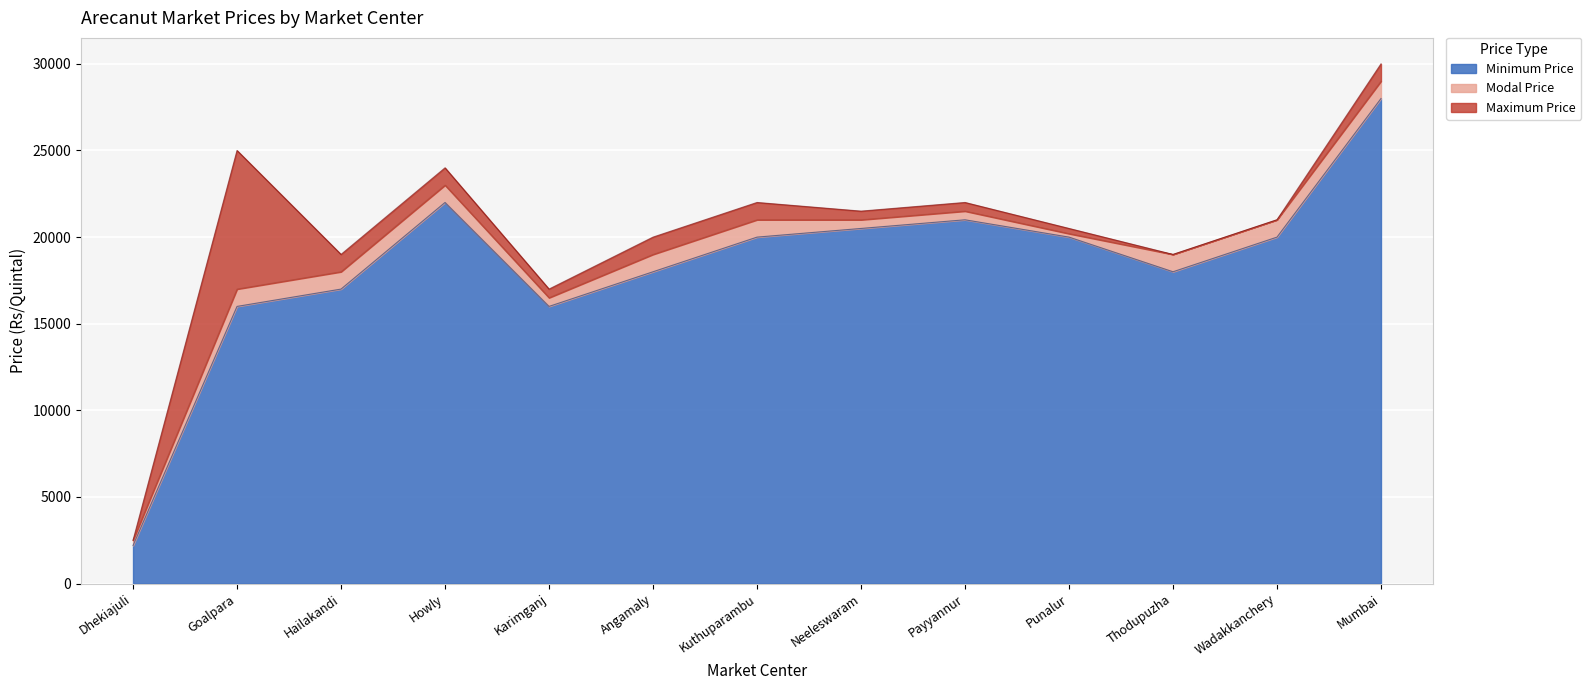

Between Thodupuzha and Neeleswaram, which is larger?

Neeleswaram